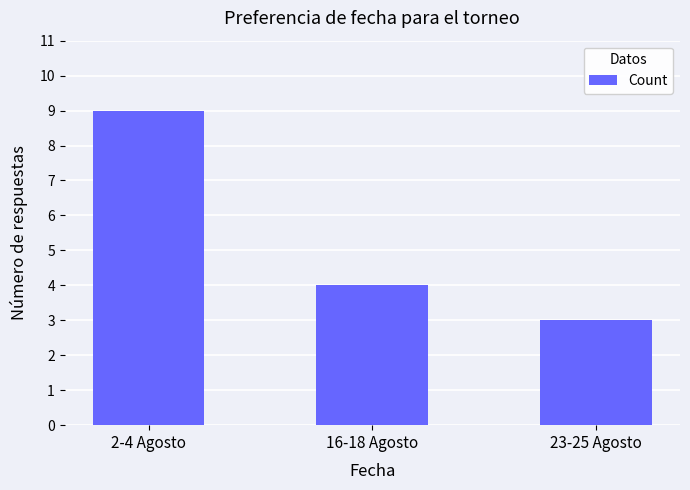

List the labels in order of value, smallest first.

23-25 Agosto, 16-18 Agosto, 2-4 Agosto